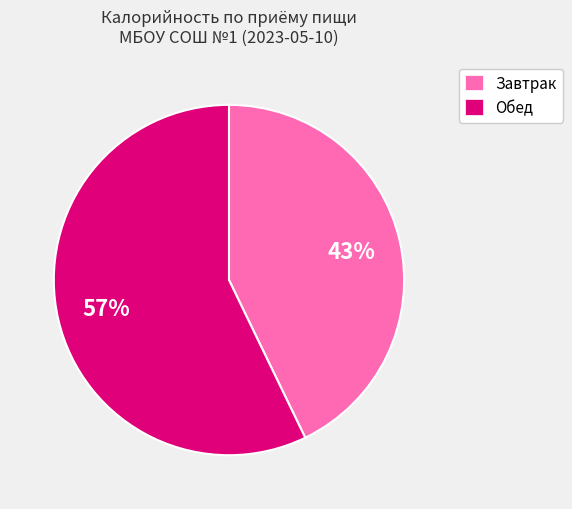

How many segments does this pie chart have?

2